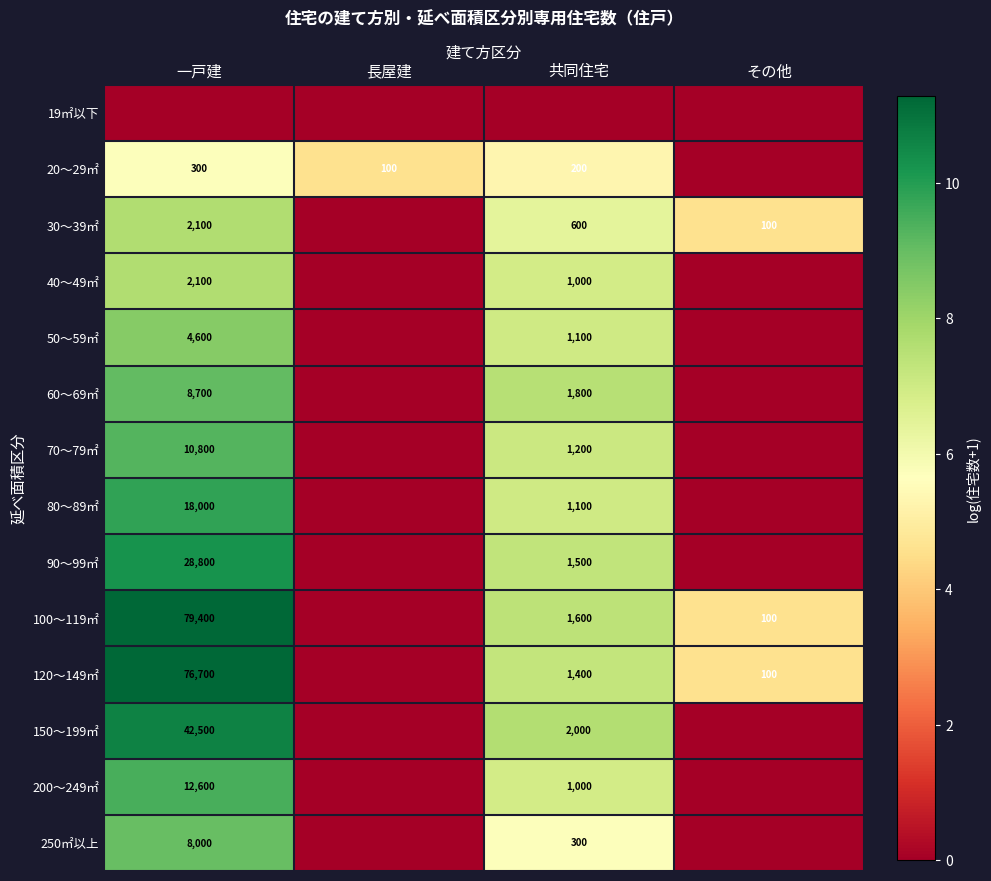

True or false: 20～29㎡ has a value of 100 at 長屋建.

True